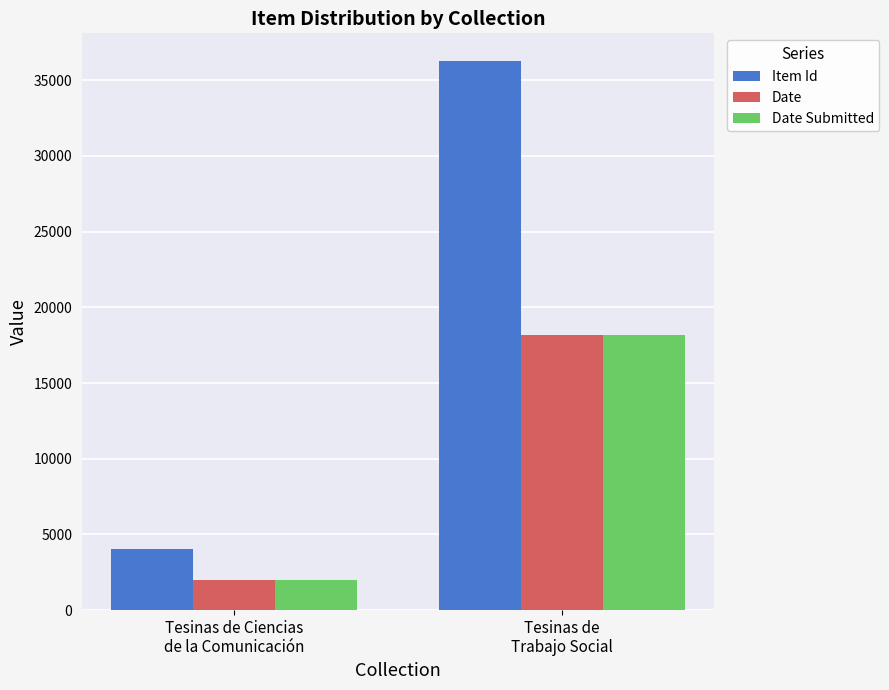

Reading left to right, extract all data points from this chart.

Item Id: Tesinas de Ciencias
de la Comunicación=4046	Tesinas de
Trabajo Social=36282
Date: Tesinas de Ciencias
de la Comunicación=2021	Tesinas de
Trabajo Social=18185
Date Submitted: Tesinas de Ciencias
de la Comunicación=2021	Tesinas de
Trabajo Social=18185